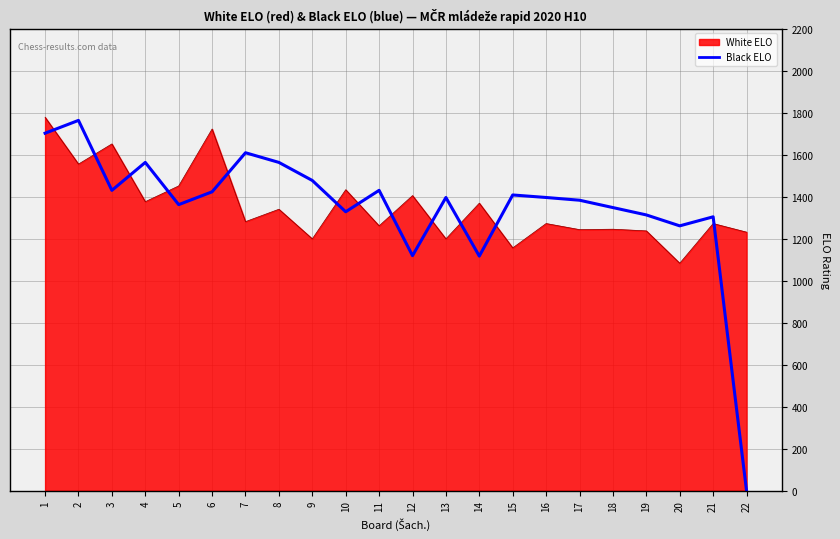

Is the value of Black ELO at 21 greater than the value of White ELO at 1?

No